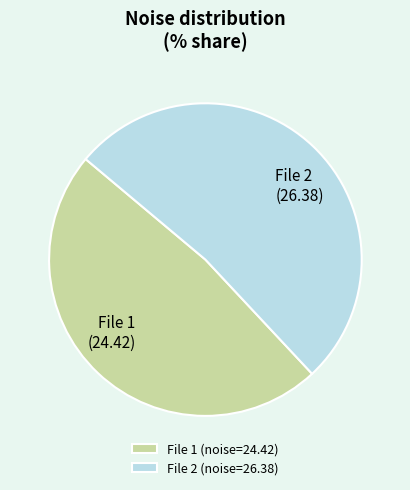

Which slice represents more than half of the pie?

File 2 (noise=26.38)